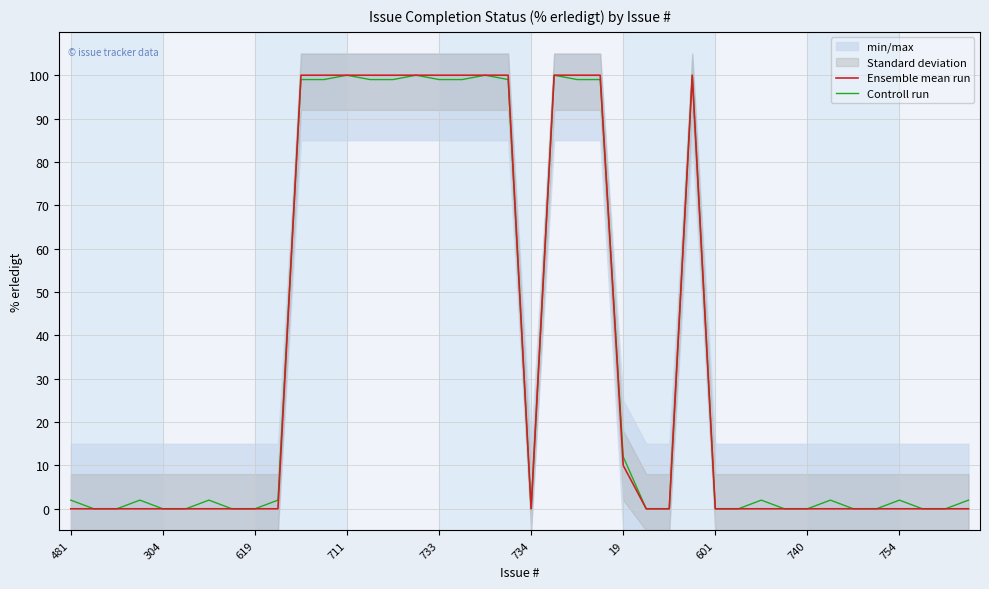

What is the maximum value for Controll run?

100